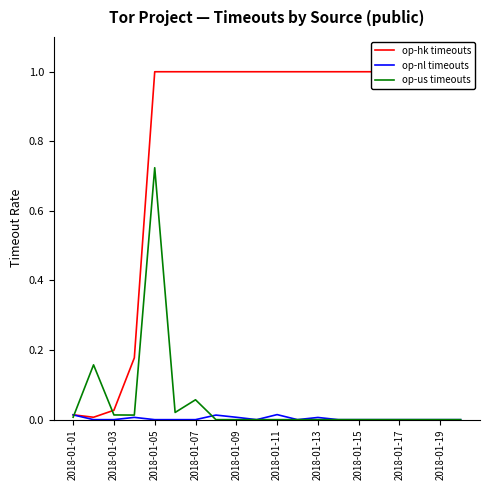

True or false: op-us timeouts has a value of 0.3 at 2018-01-13.

False